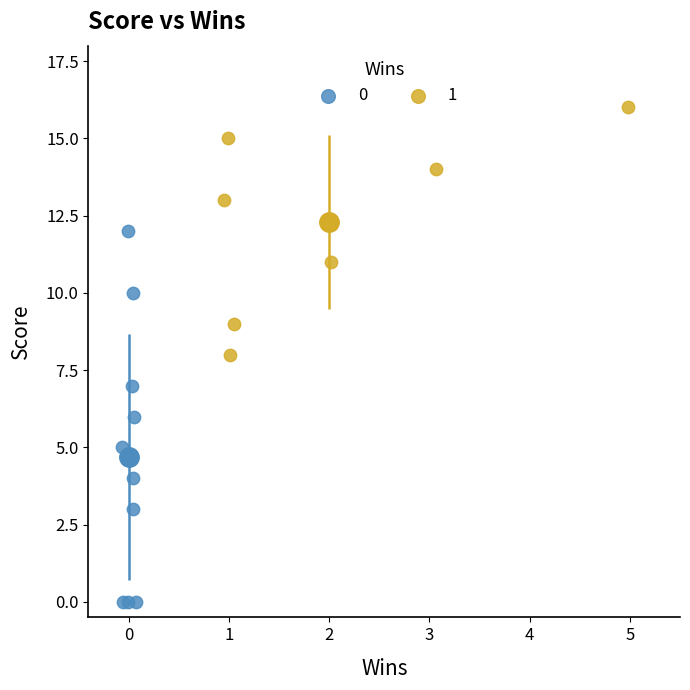

Which series has the widest spread of Y values?

0